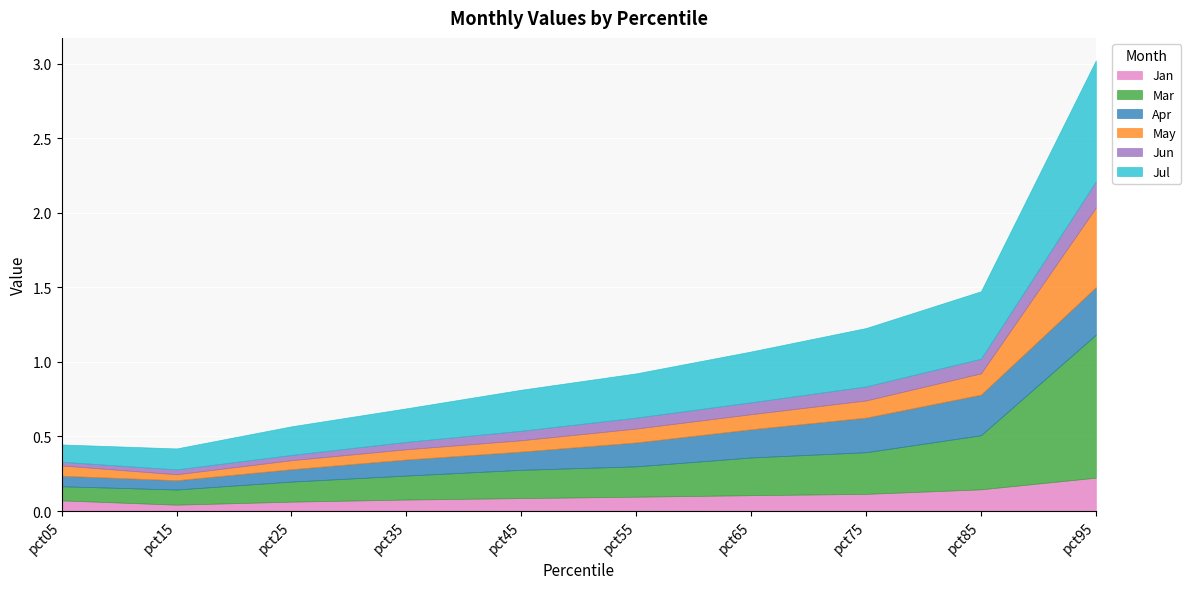

Where do May and Jan first cross each other?

pct65 and pct75